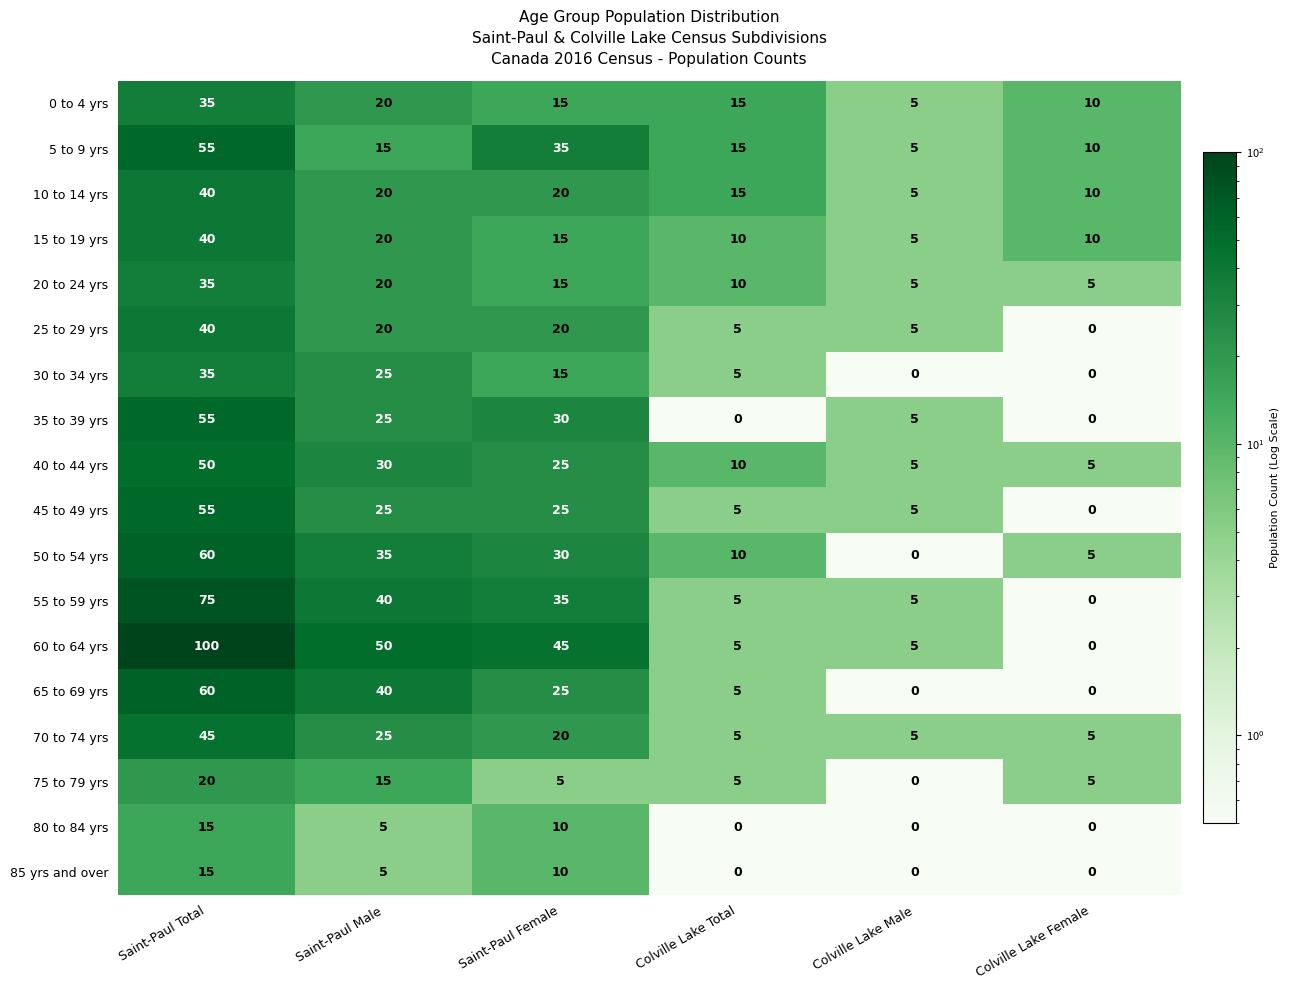

What is the spread (max minus min) of values at Colville Lake Total?

15